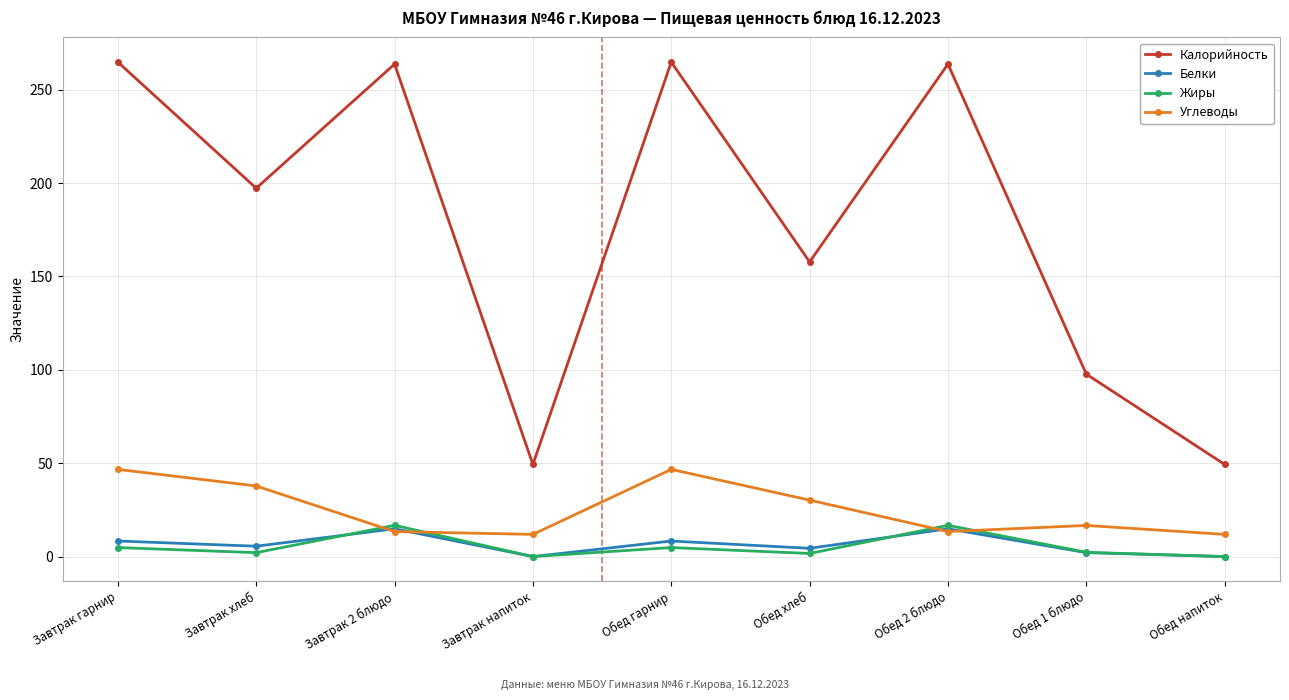

What are all the series names shown in the legend?

Калорийность, Белки, Жиры, Углеводы